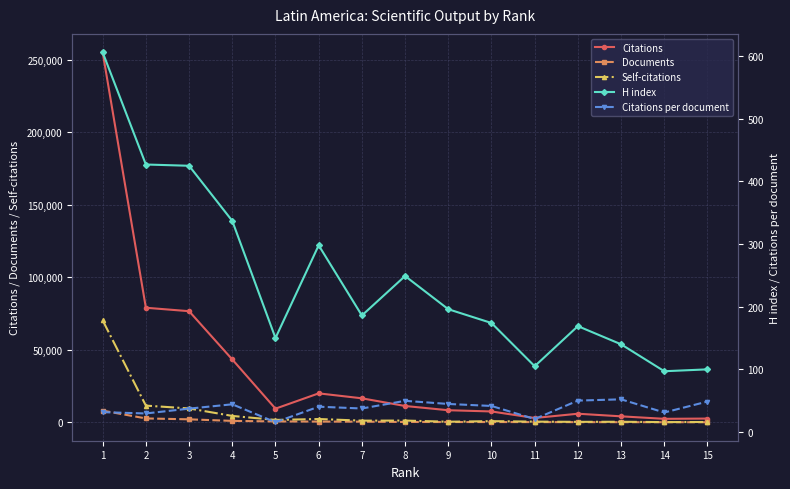

The value of Documents at 1 is 8054.0. True or false?

True